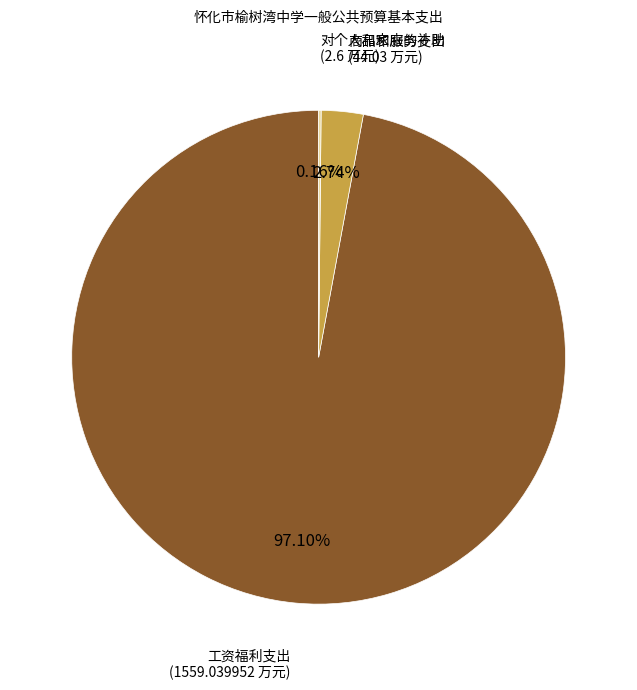

Does any single category account for the majority?

Yes